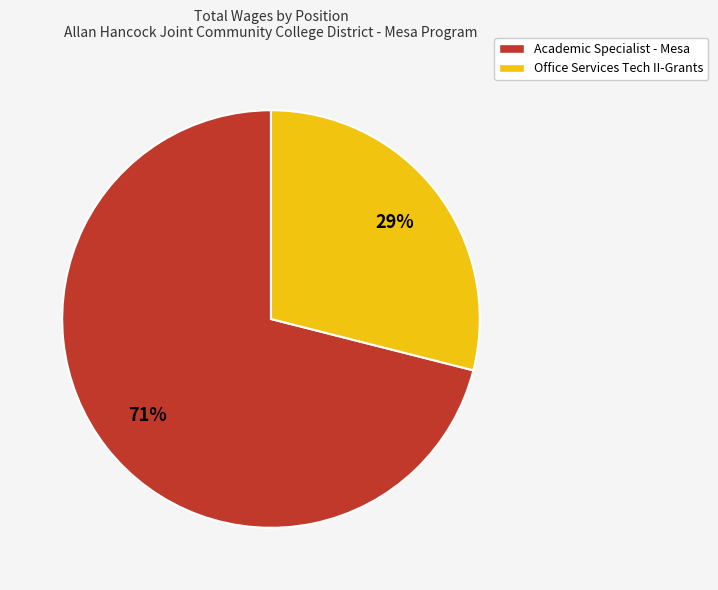

Which category has the biggest portion of the pie?

Academic Specialist - Mesa